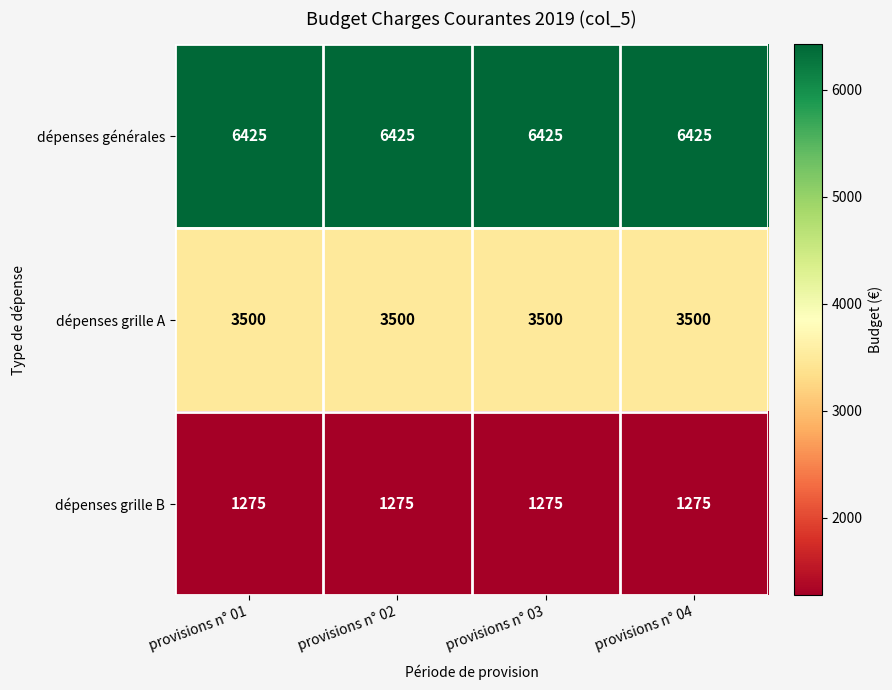

What is the minimum value for dépenses générales?

6425